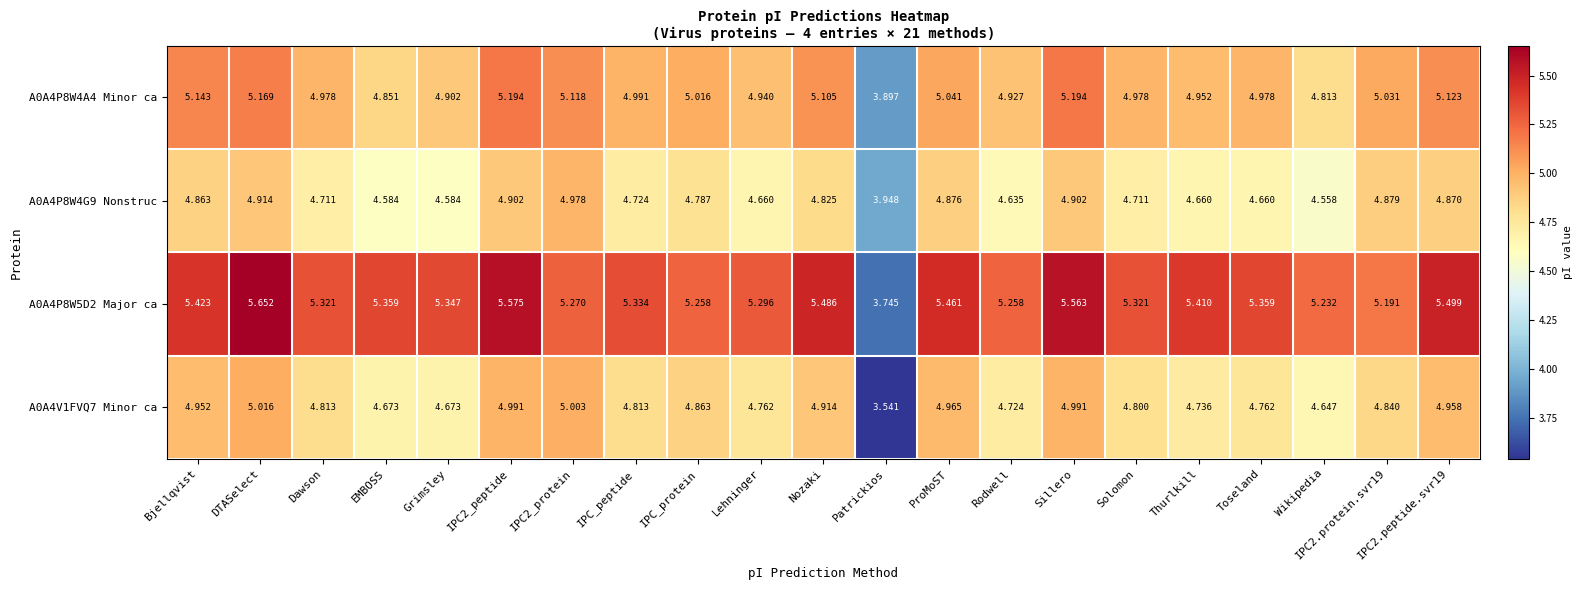

Where is A0A4P8W4G9 Nonstruc nearest to the value 4?

Patrickios